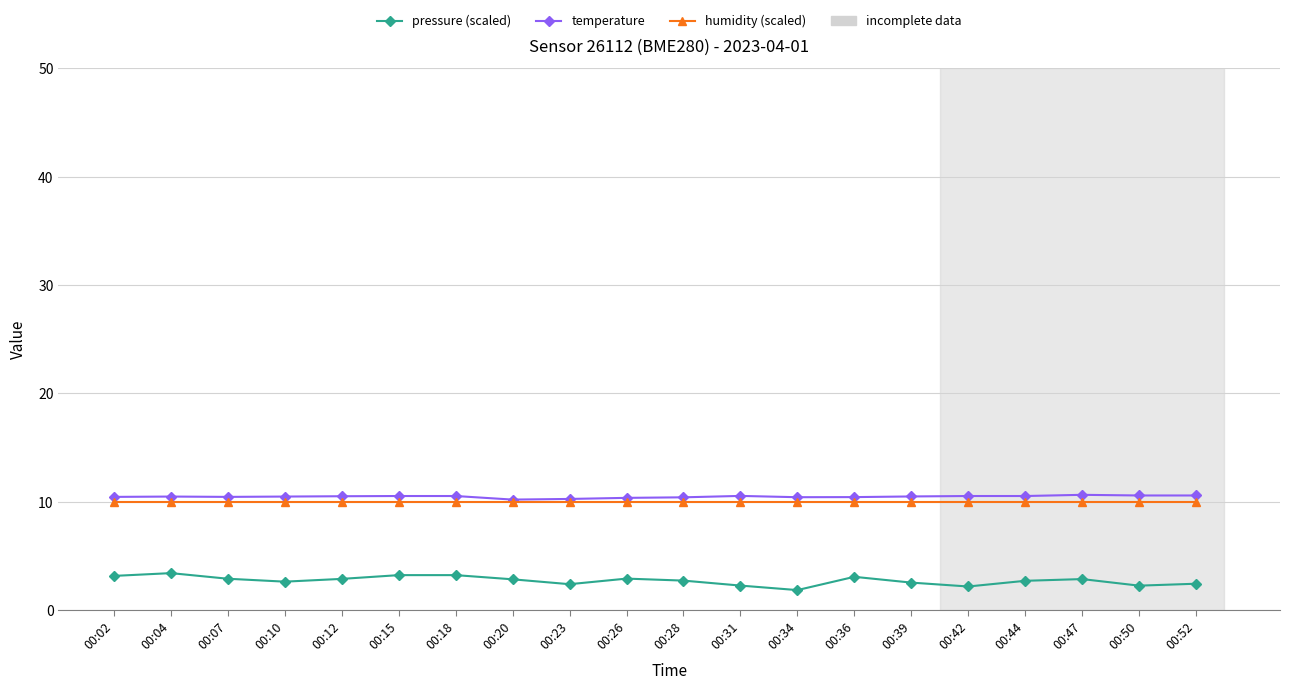

The value of humidity (scaled) at 00:02 is 3.5. True or false?

False